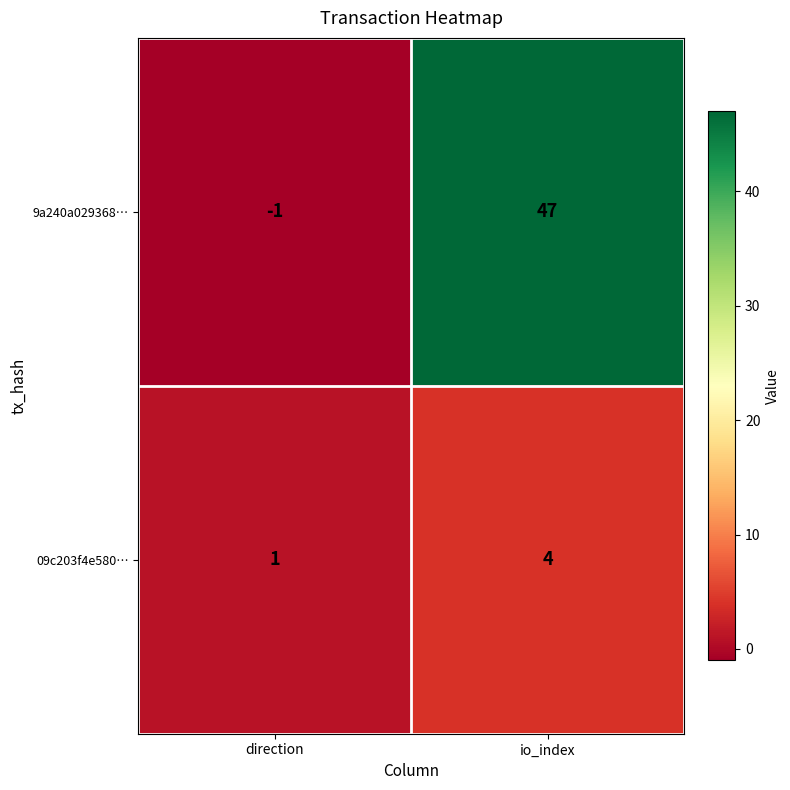

What value does the 9a240a029368… series have at io_index, to the nearest 10?

50